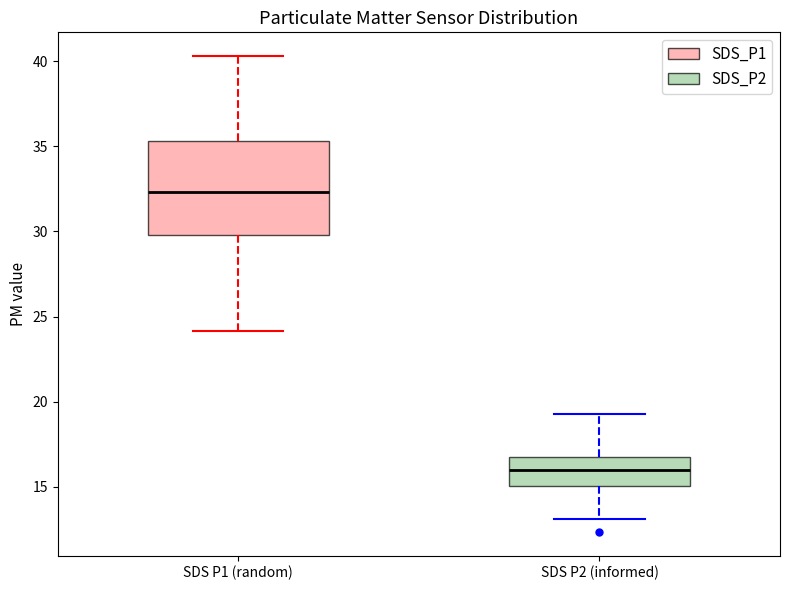

Reading left to right, read every box against the y-axis: the position of its median line, the range the box covers, and the ends of its whiskers. The values are not printed on the chart, so give them approximately, as read against the axis.

SDS P1 (random): median 32.5, box 30.0 to 35.5, whiskers 24.0 to 40.5
SDS P2 (informed): median 16.0, box 15.0 to 17.0, whiskers 13.0 to 19.5